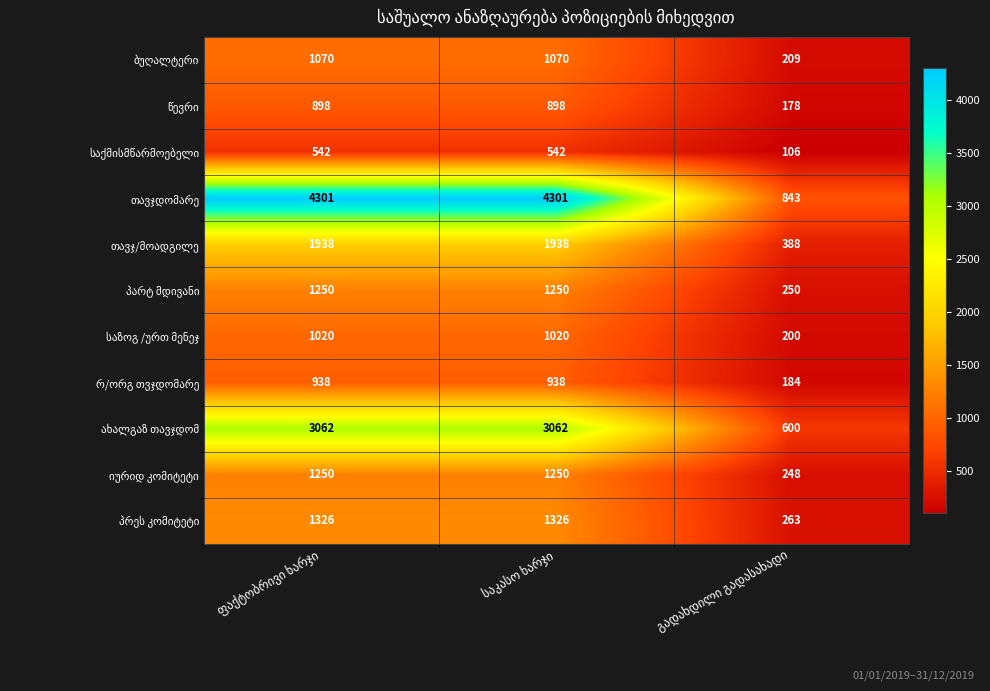

At ფაქტობრივი ხარჯი, list the series in order from smallest to largest.

საქმისმწარმოებელი, წევრი, რ/ორგ თვჯდომარე, საზოგ /ურთ მენეჯ, ბუღალტერი, პარტ მდივანი, იურიდ კომიტეტი, პრეს კომიტეტი, თავჯ/მოადგილე, ახალგაზ თავჯდომ, თავჯდომარე